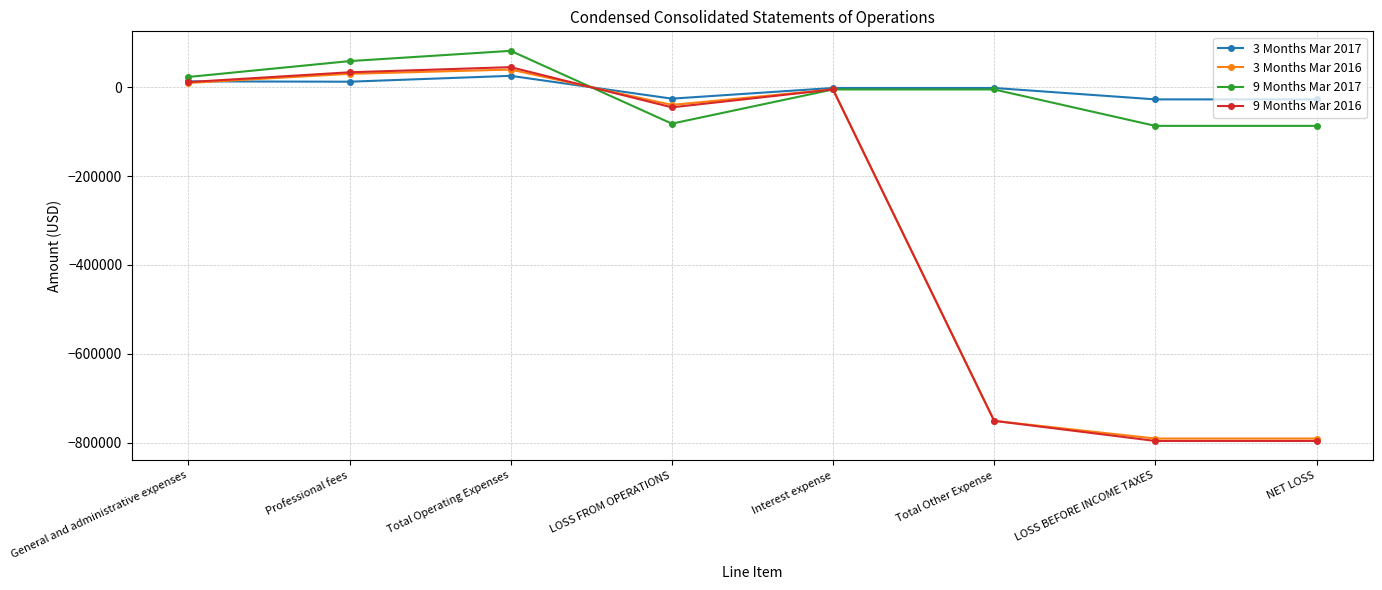

At which label does 3 Months Mar 2016 reach its peak?

Total Operating Expenses